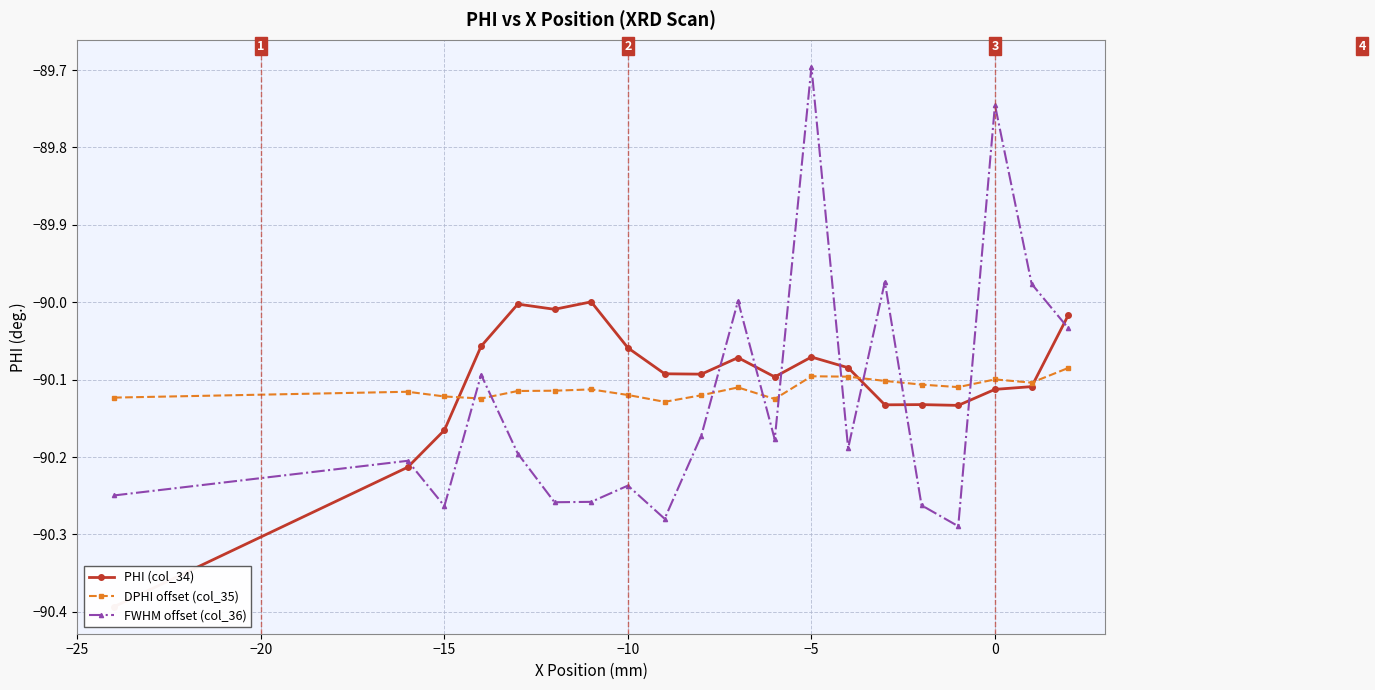

True or false: DPHI offset (col_35) and FWHM offset (col_36) cross at least once.

True